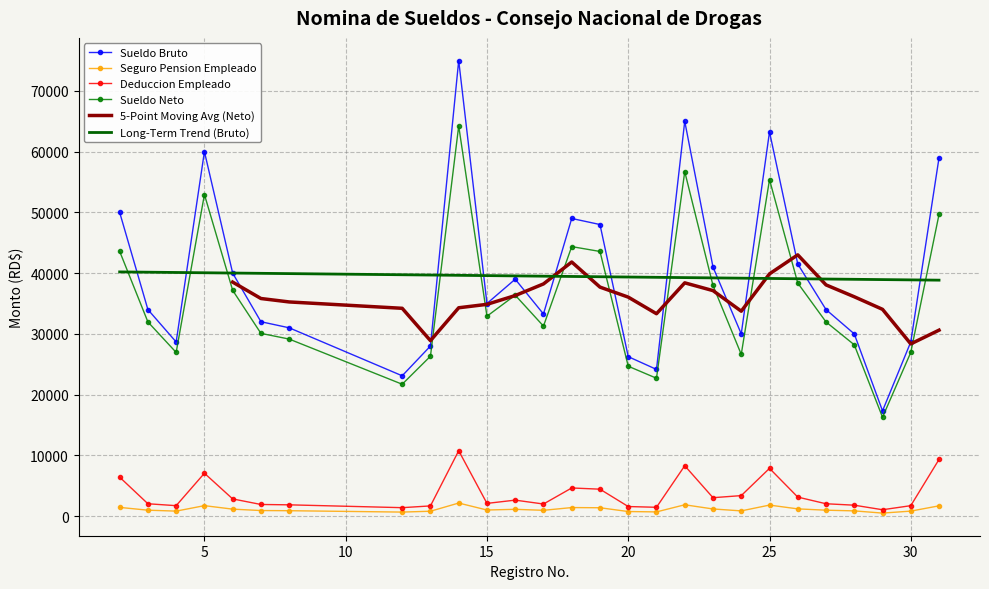

What is the value of the Sueldo Neto point at the 3rd from the left?

26945.9